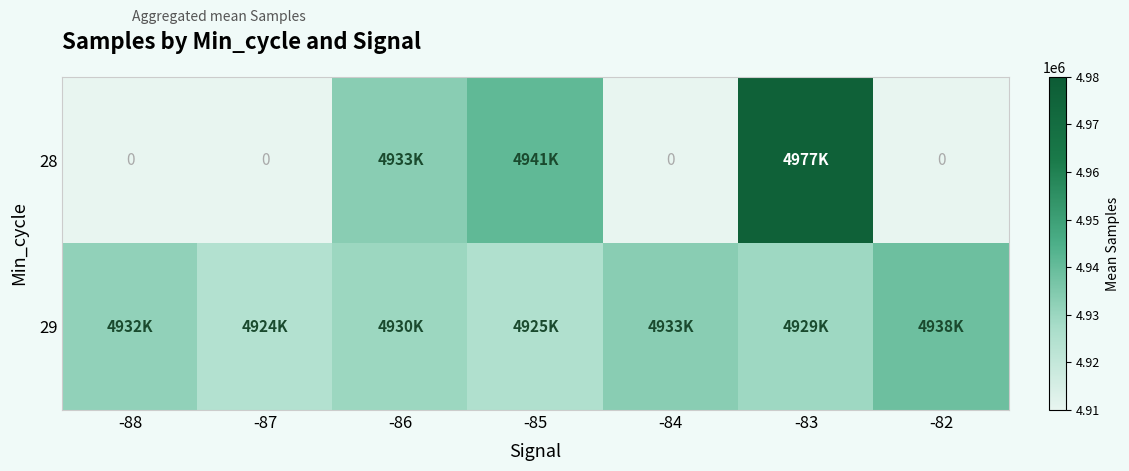

At which label is 29 closest to 4931476?

-88